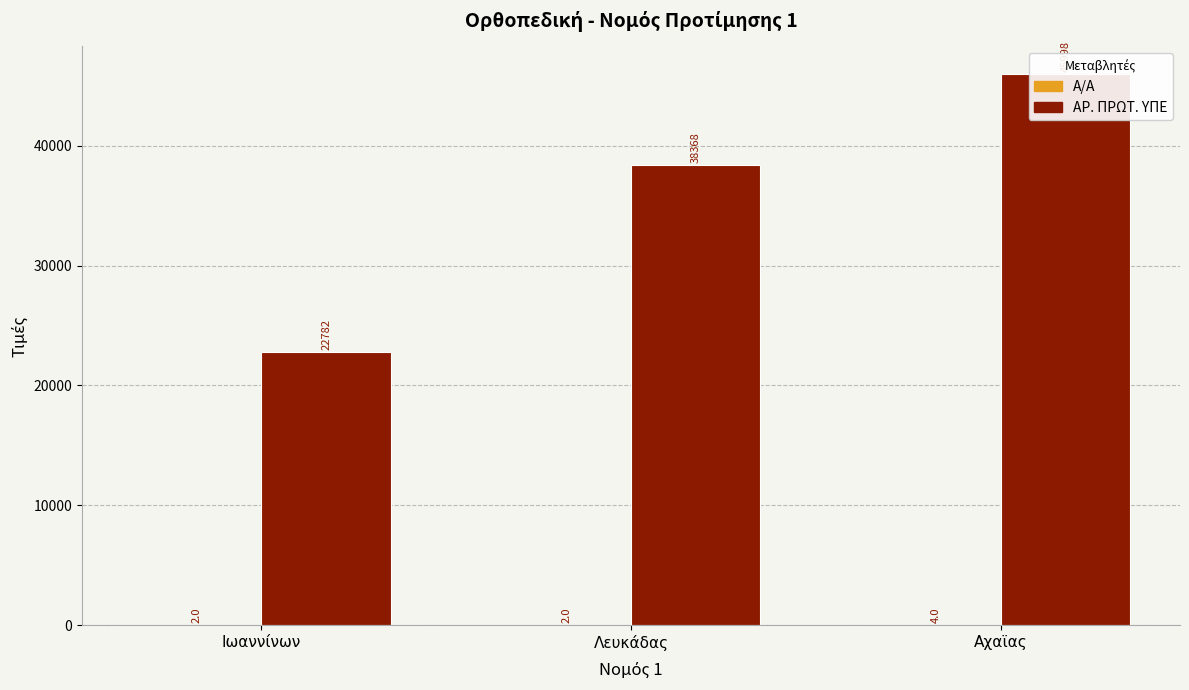

True or false: Α/Α has a value of 4.0 at Αχαϊας.

True